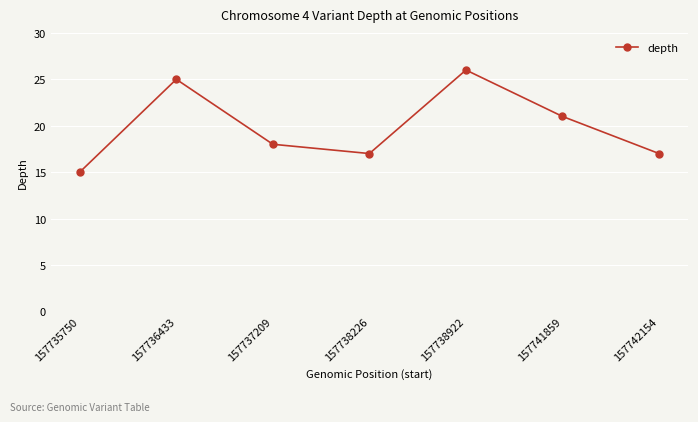

Reading left to right, transcribe all the data shown in this chart.

157735750=15	157736433=25	157737209=18	157738226=17	157738922=26	157741859=21	157742154=17